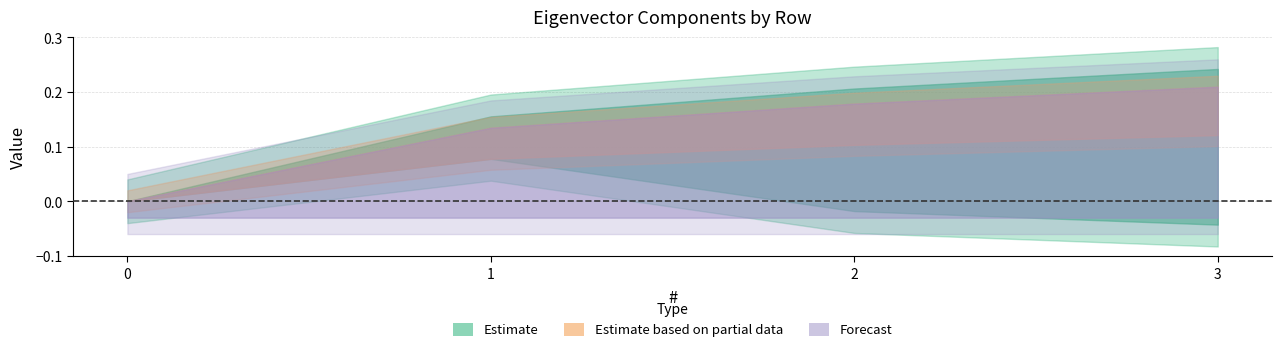

Which has a higher value, 3 or 2?

3